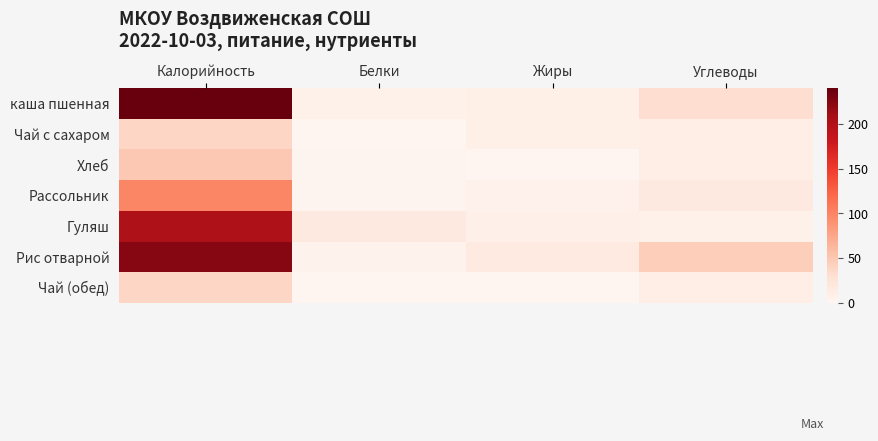

Reading right to left, extract all data points from this chart.

каша пшенная: Углеводы=31.8	Жиры=9.2	Белки=5.8	Калорийность=240.0
Чай с сахаром: Углеводы=10.0	Жиры=9.2	Белки=0.1	Калорийность=37.9
Хлеб: Углеводы=10.3	Жиры=0.2	Белки=1.1	Калорийность=49.0
Рассольник: Углеводы=16.7	Жиры=5.1	Белки=1.7	Калорийность=99.3
Гуляш: Углеводы=5.8	Жиры=7.9	Белки=16.8	Калорийность=202.0
Рис отварной: Углеводы=44.2	Жиры=15.9	Белки=4.4	Калорийность=224.7
Чай (обед): Углеводы=10.0	Жиры=0.0	Белки=0.1	Калорийность=37.9